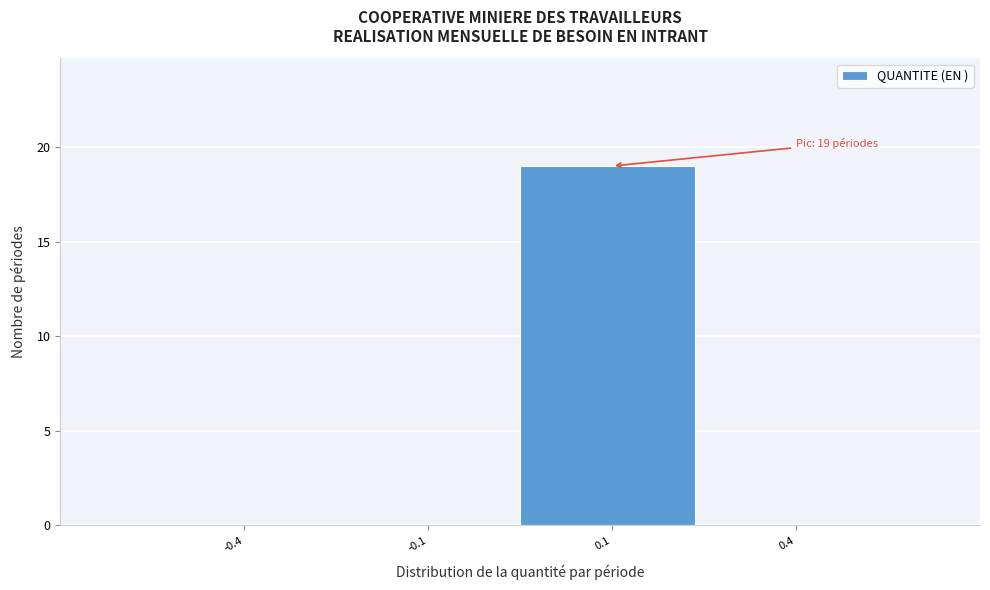

Reading left to right, list all the values displayed in this chart.

-0.4=0	-0.1=0	0.1=19	0.4=0